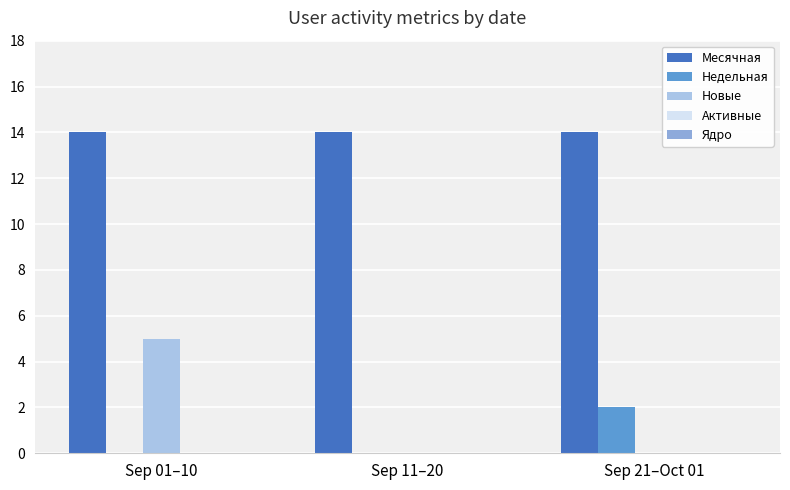

The value of Месячная at Sep 21–Oct 01 is 5. True or false?

False